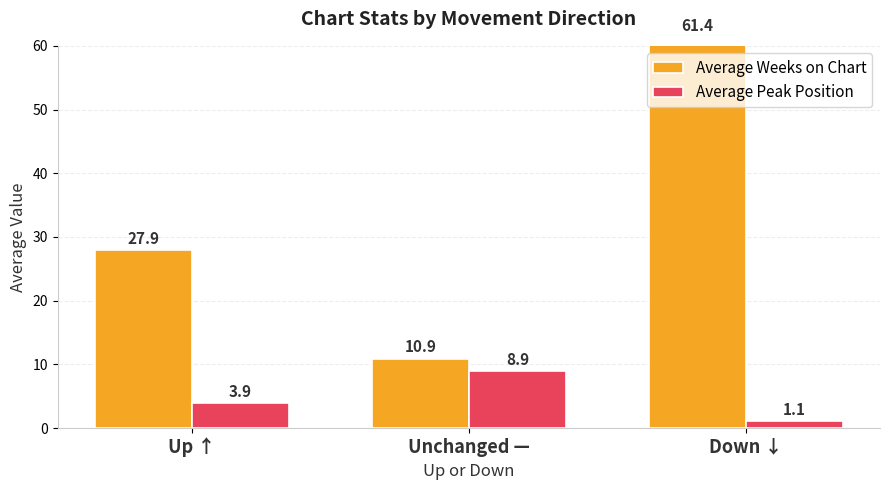

What is the minimum value for Average Peak Position?

1.1